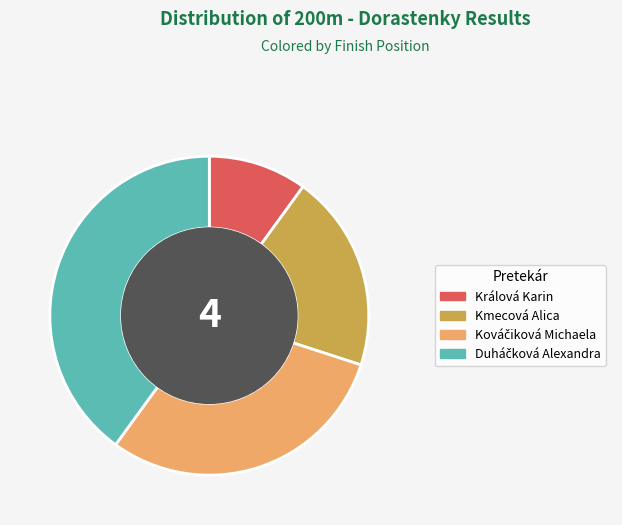

Which slice is the smallest?

Králová Karin